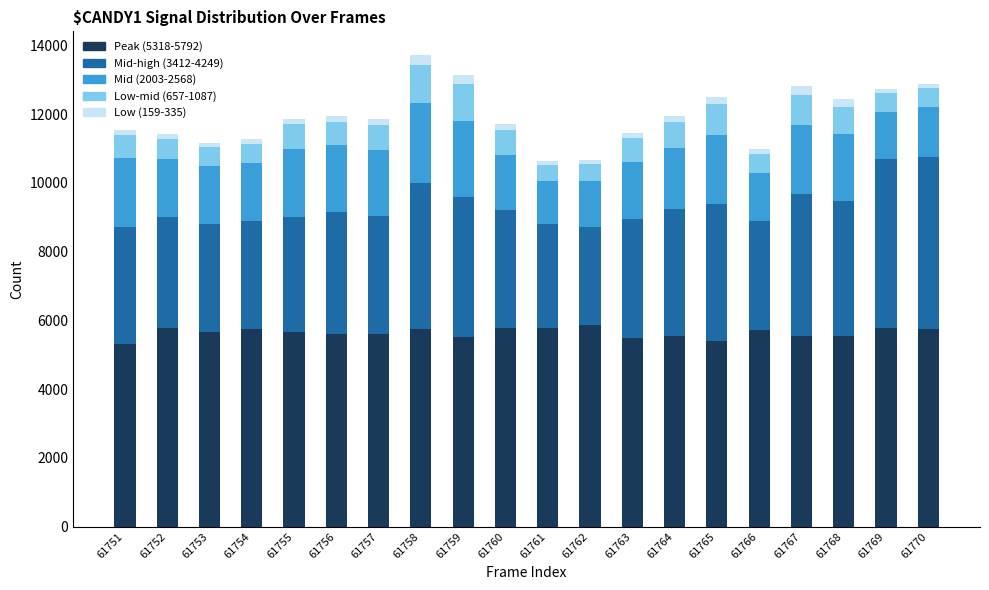

Count the number of data series in this chart.

5